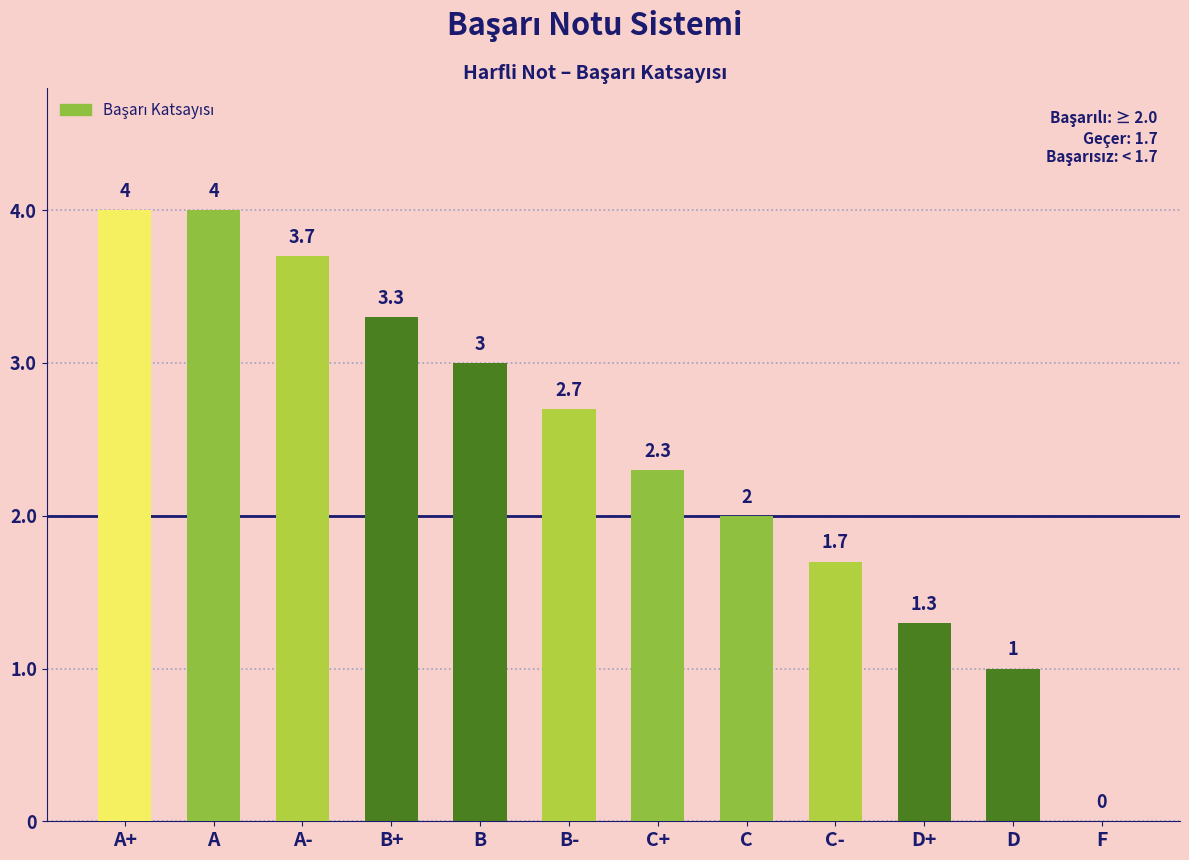

How many categories are shown in the chart?

12